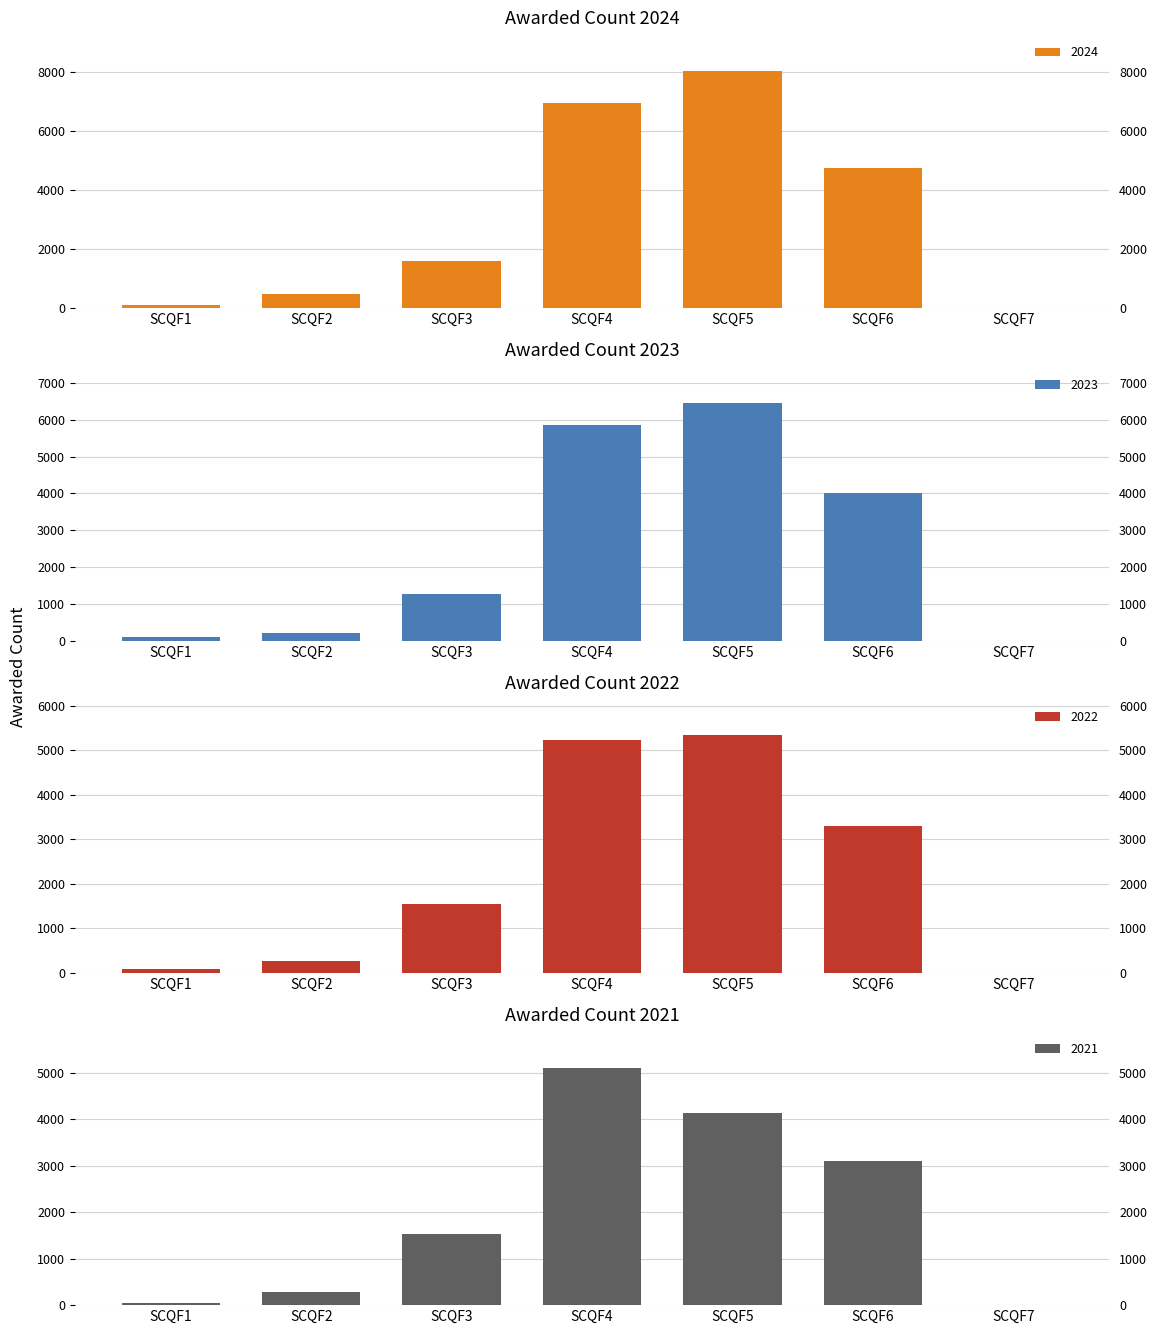

How many series are shown in this chart?

4